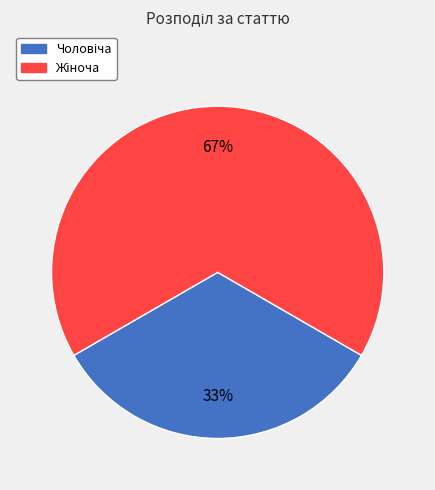

Does any single category account for the majority?

Yes